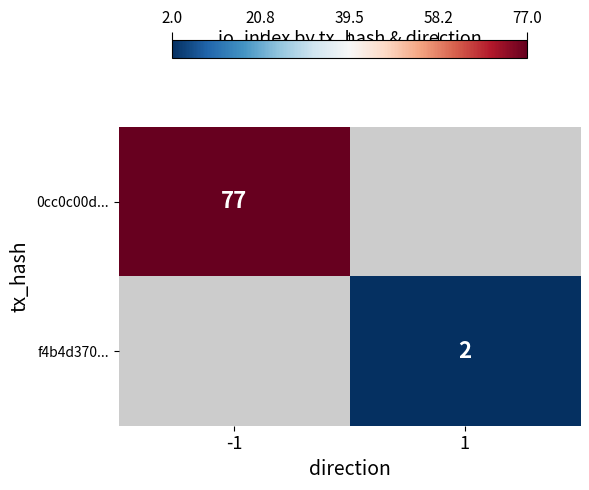

Is it true that 0cc0c00d... equals 77 at -1?

True